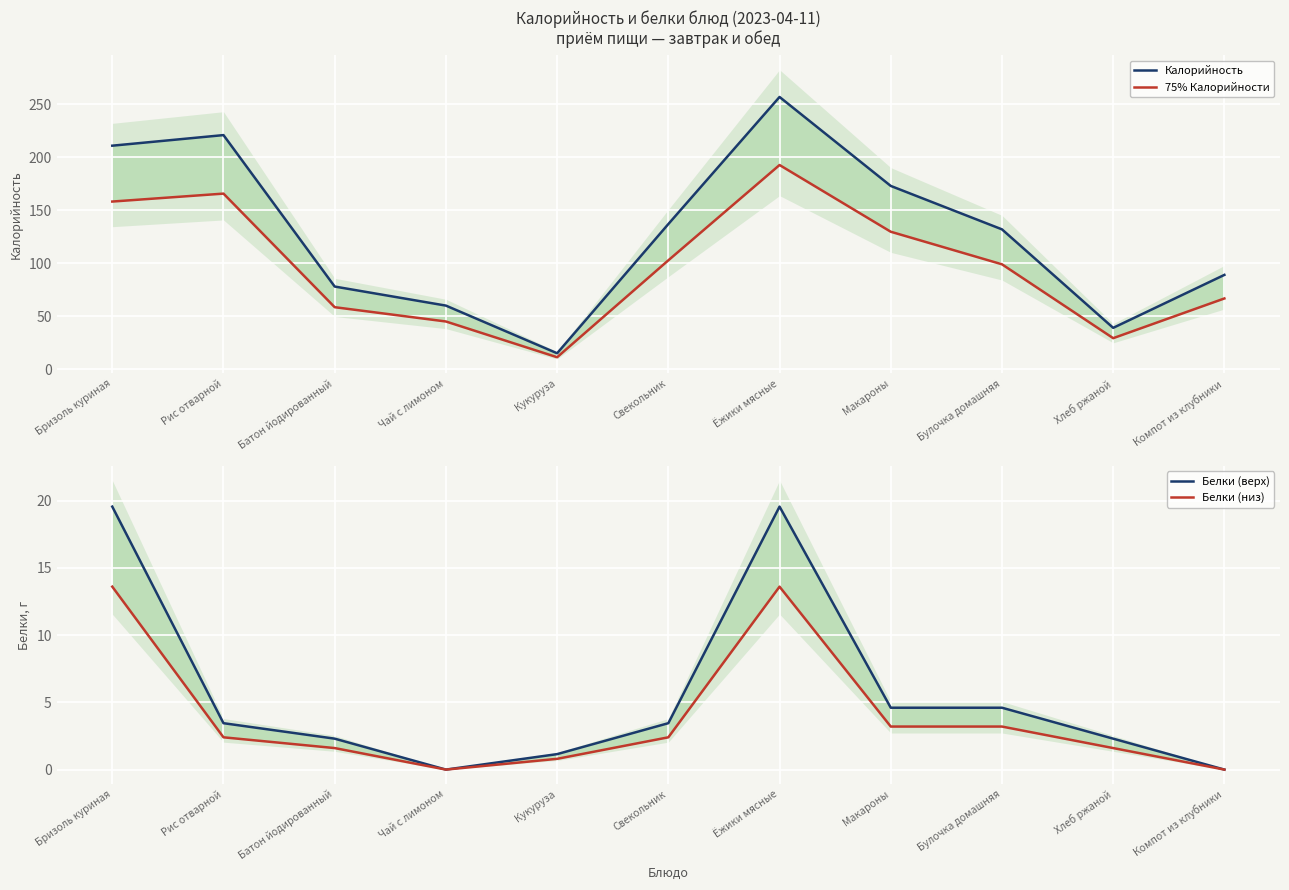

At which category does Калорийность reach its first local valley?

Кукуруза